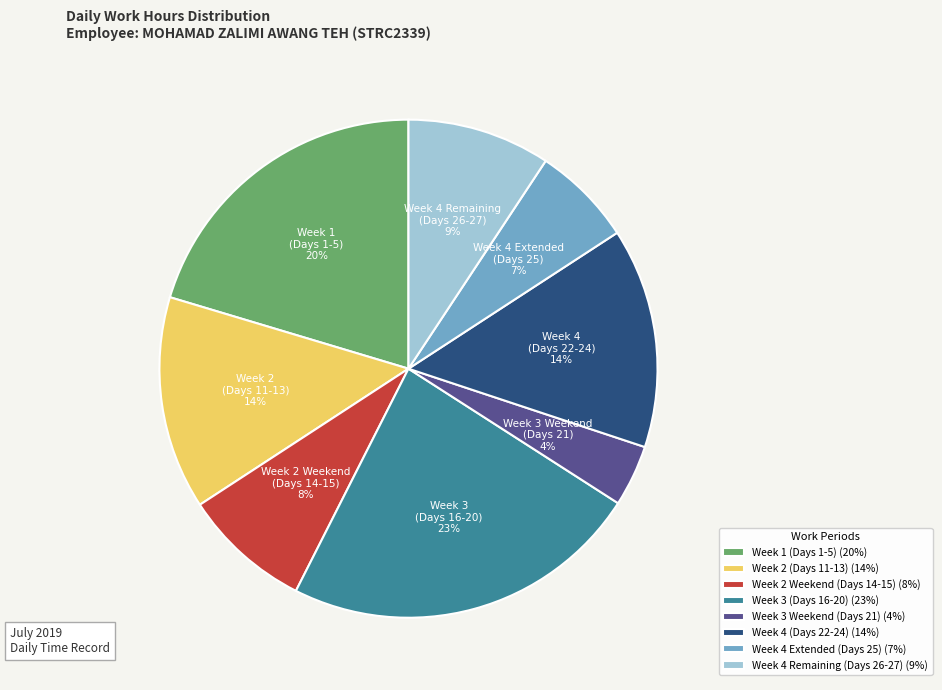

Do Week 3 Weekend (Days 21) and Week 4 (Days 22-24) together represent more than half of the pie?

No